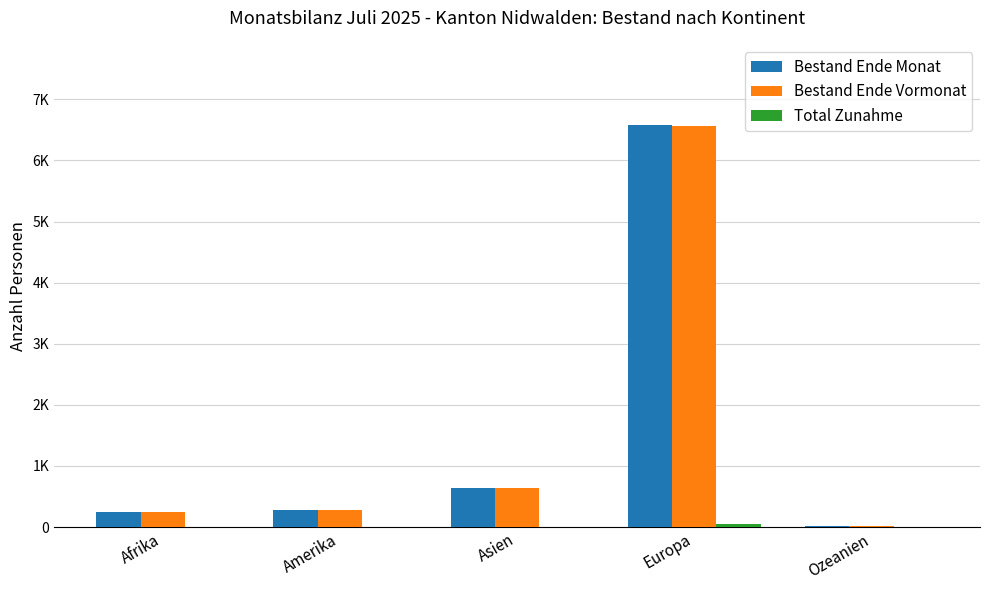

Which series has the largest range (max minus min)?

Bestand Ende Monat